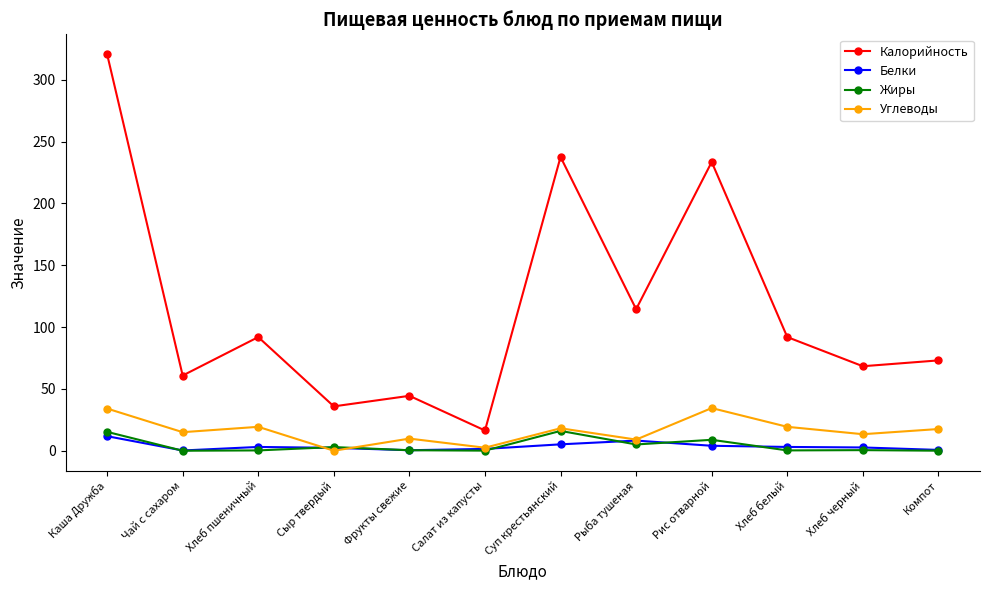

In Калорийность, how many points are lower than both neighbors (excluding endpoints)?

5